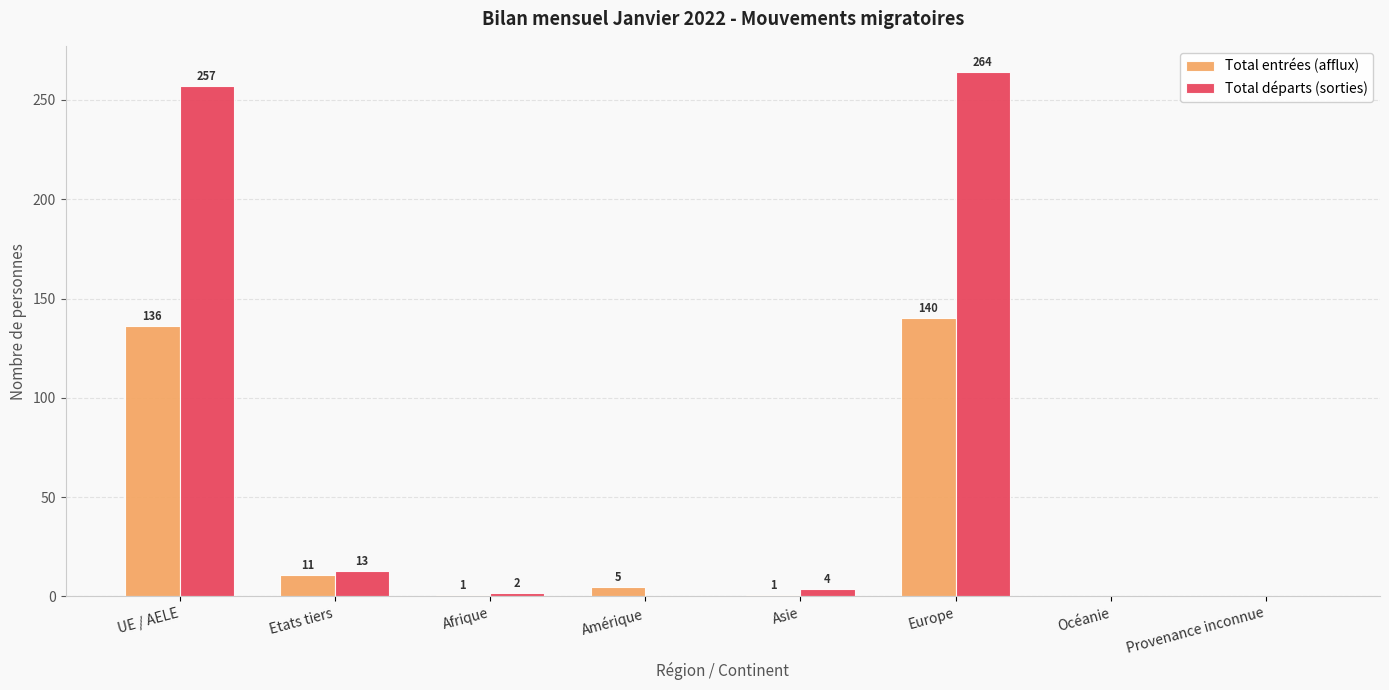

What is the sum of the Total entrées (afflux) values at Asie and UE / AELE?

137